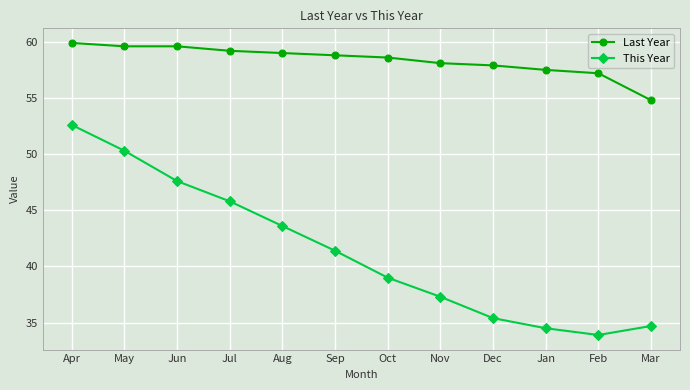

How many lines are shown in the chart?

2